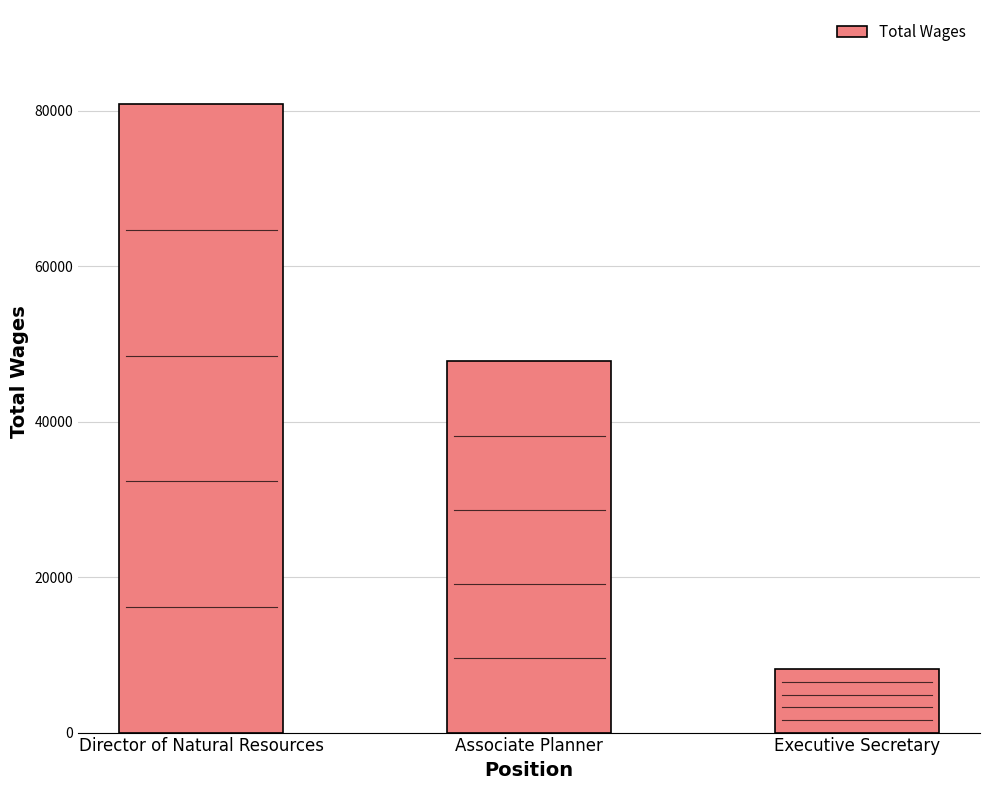

Which has a higher value, Associate Planner or Executive Secretary?

Associate Planner